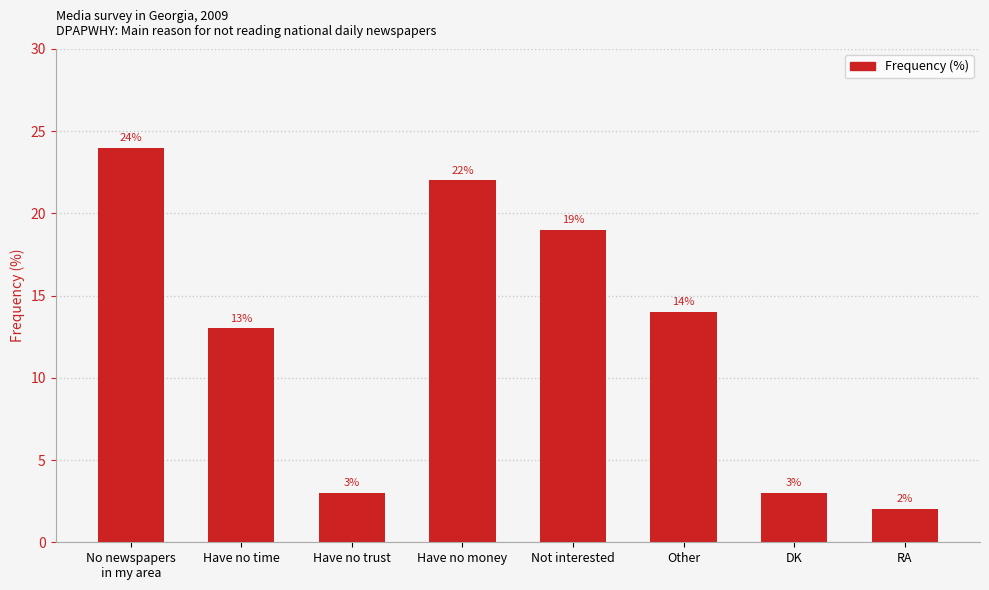

What is the sum of all values?

100